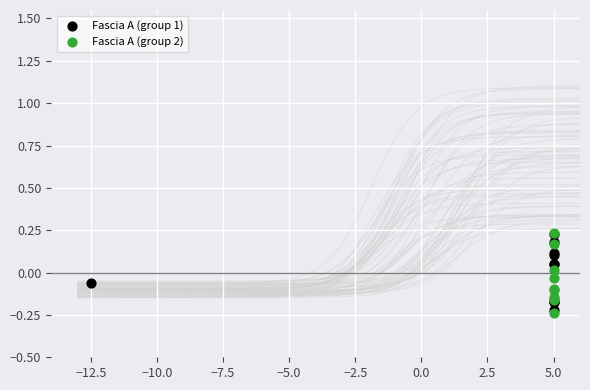

What are all the series names shown in the legend?

Fascia A (group 1), Fascia A (group 2)